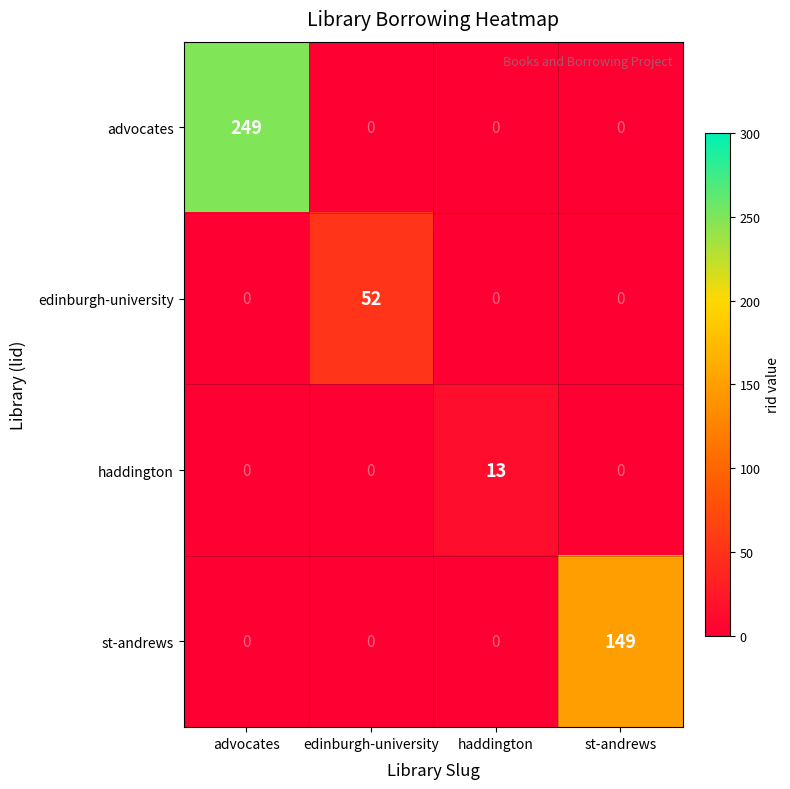

What is the average value of the haddington series?

3